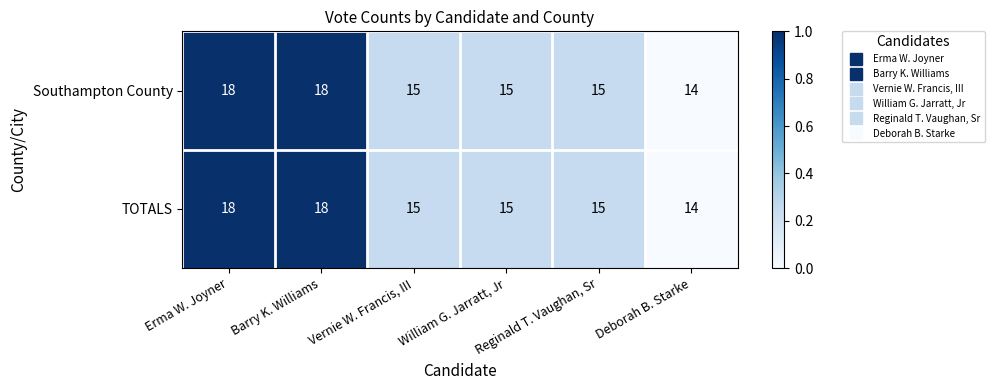

Is it true that TOTALS equals 14 at Deborah B. Starke?

True